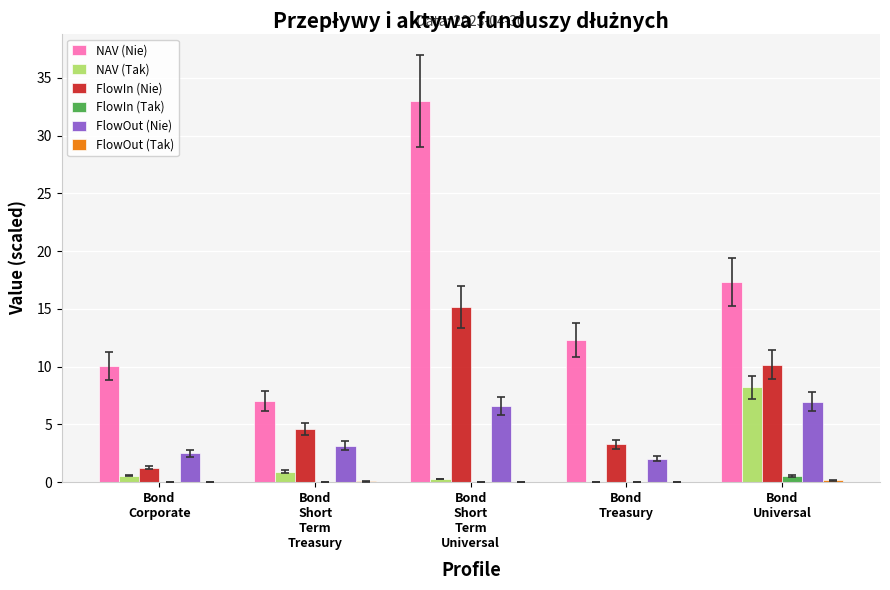

How many data points in FlowIn (Nie) are above 4?

3